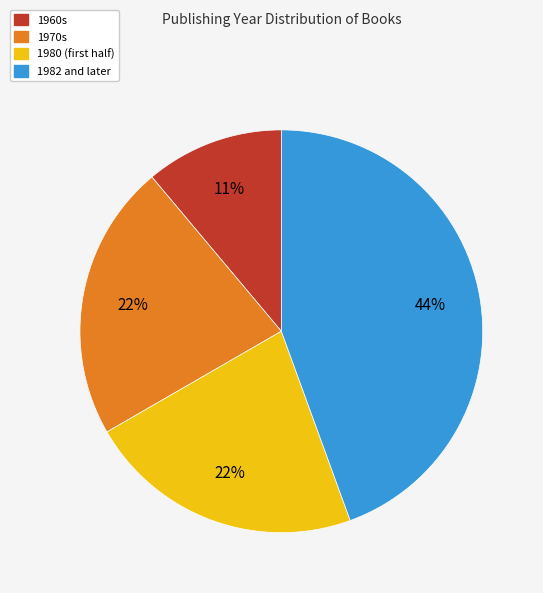

Does any single category account for the majority?

No